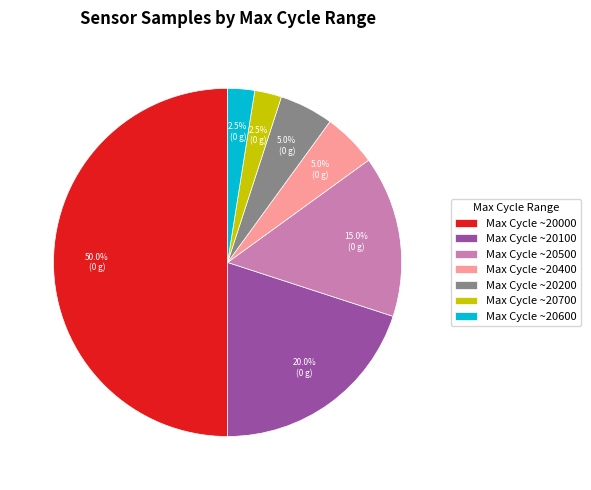

Which has a higher value, Max Cycle ~20400 or Max Cycle ~20600?

Max Cycle ~20400